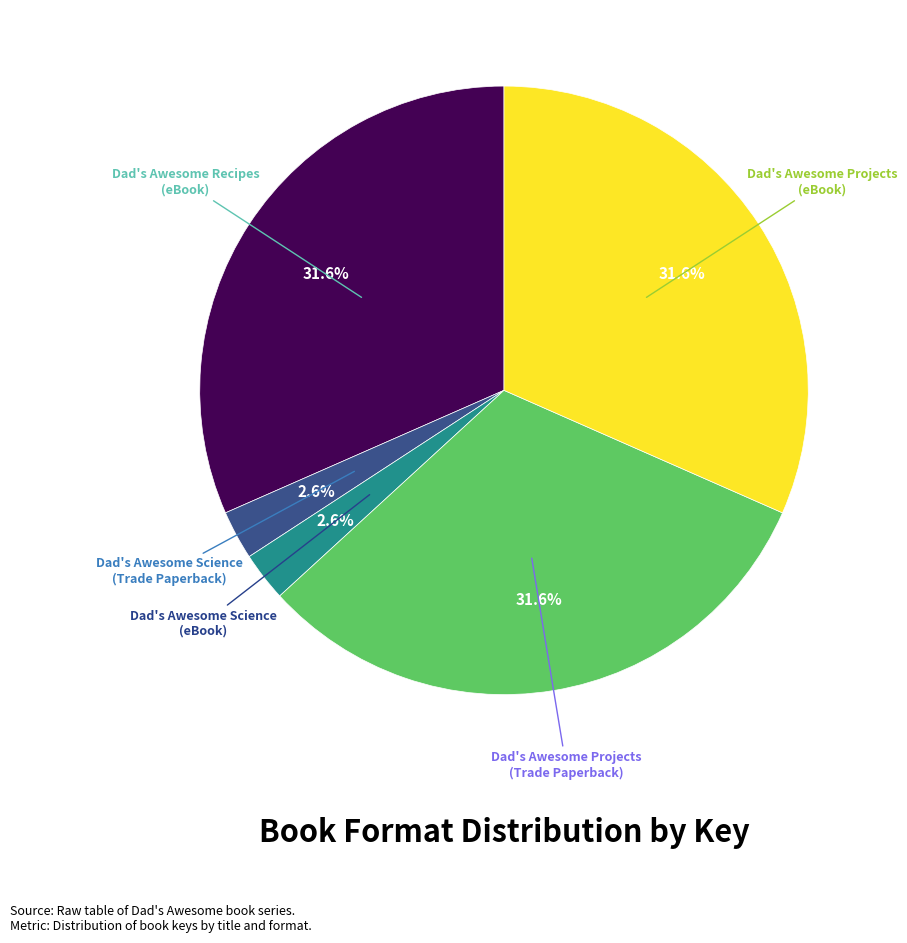

Is there any slice that represents more than half of the pie?

No